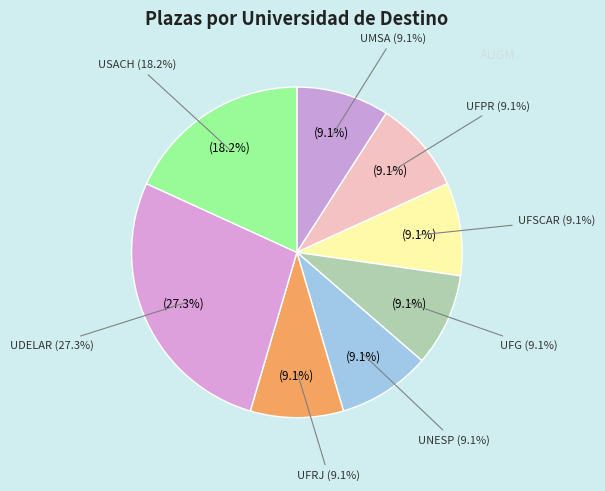

The UFPR slice represents 9% of the pie. True or false?

True